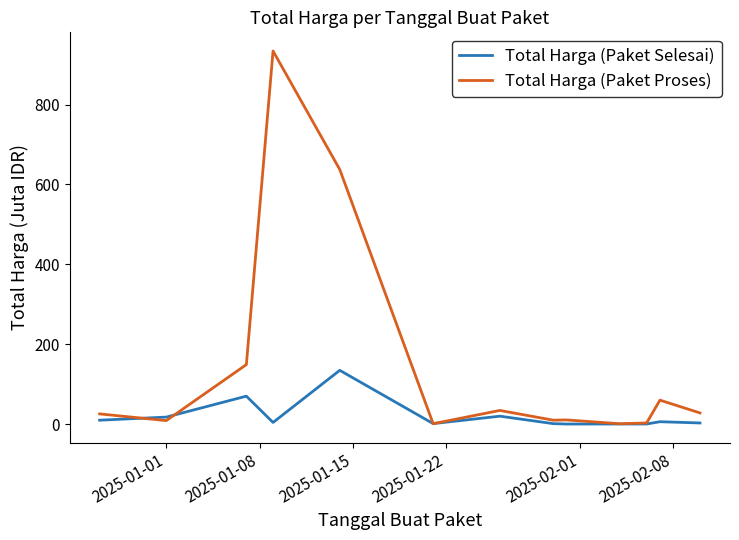

Which series has the widest spread of values?

Total Harga (Paket Proses)